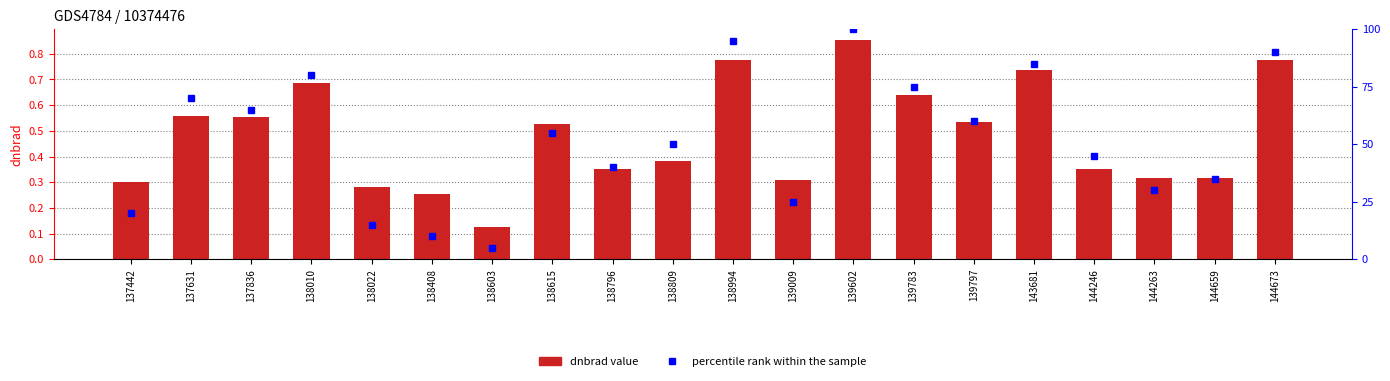

The value of percentile rank within the sample at 139009 is 42.7. True or false?

False